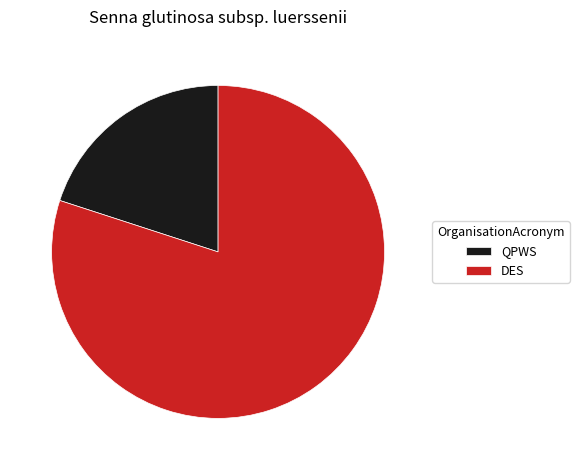

How many segments does this pie chart have?

2